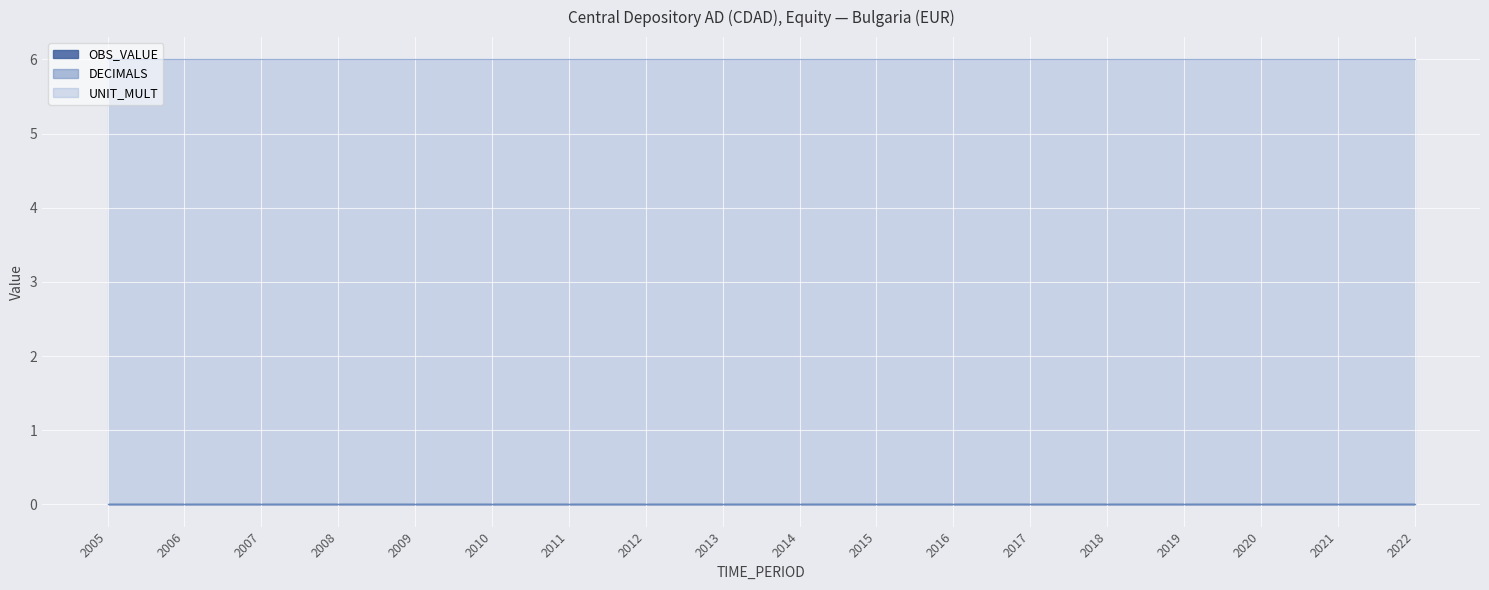

True or false: UNIT_MULT and DECIMALS intersect in this chart.

False